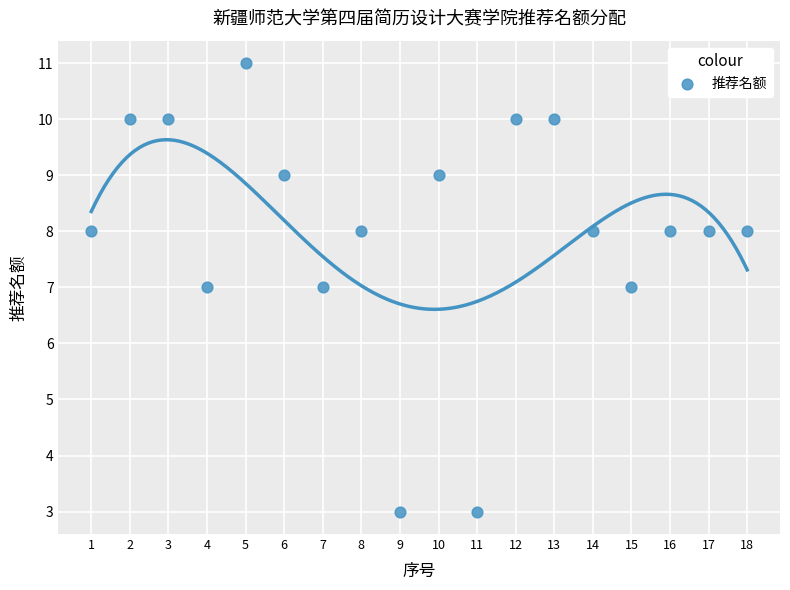

What is the range of X values (max minus min)?

17